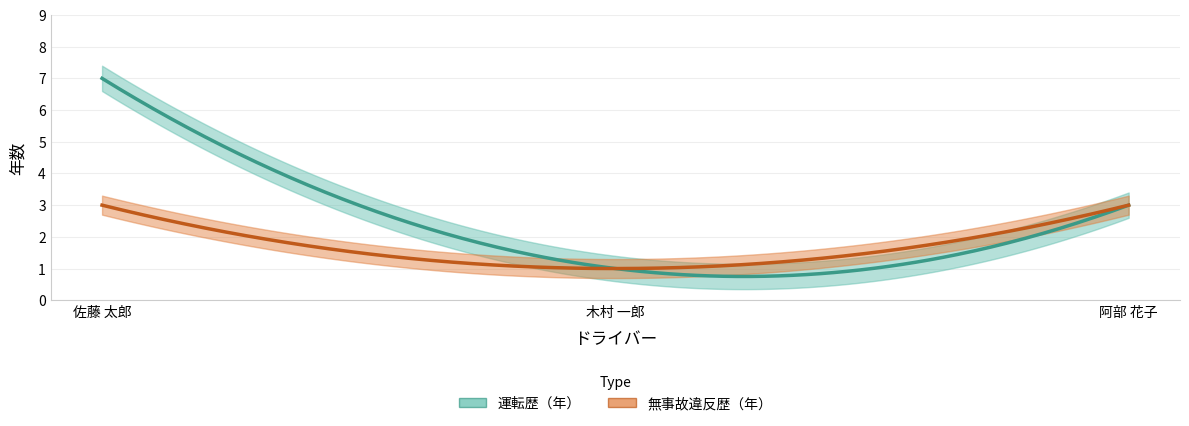

Reading left to right, list all the values displayed in this chart.

運転歴（年）: 佐藤 太郎=7	木村 一郎=1	阿部 花子=3
無事故違反歴（年）: 佐藤 太郎=3	木村 一郎=1	阿部 花子=3